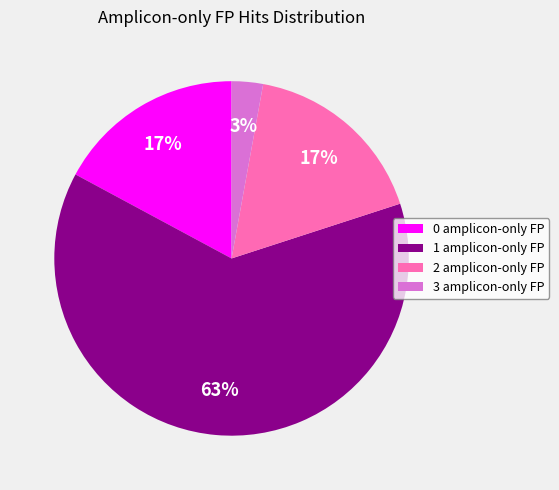

Count the number of slices in the pie.

4